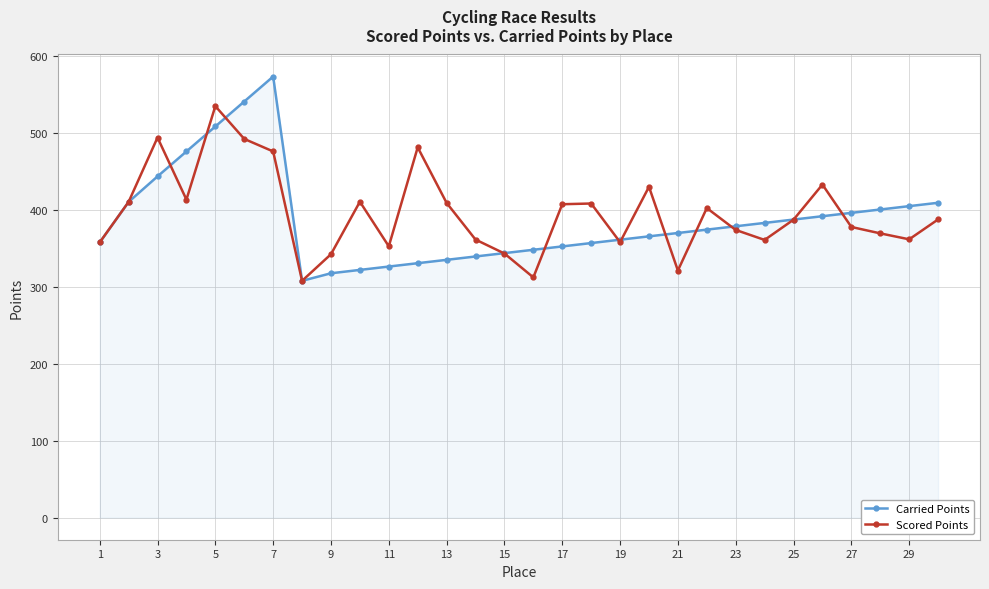

What is the difference between the second highest and minimum values in the Carried Points series?

232.8